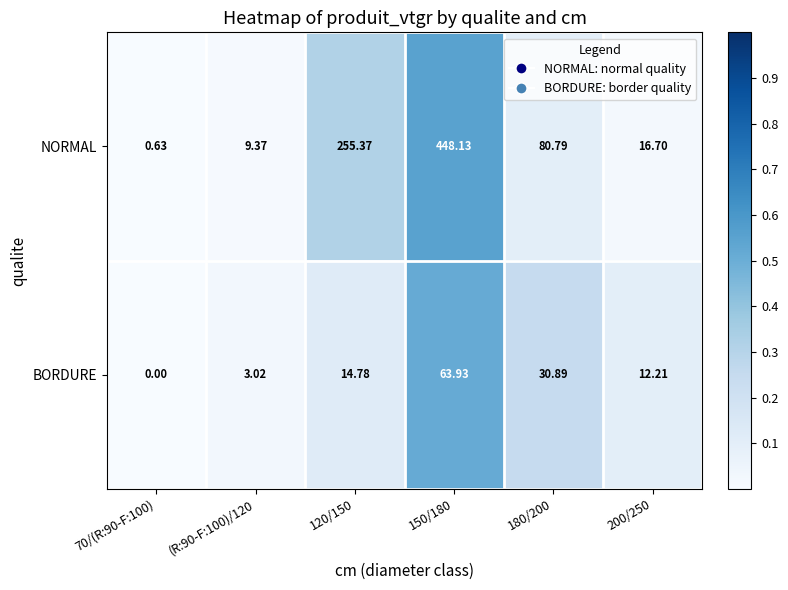

Which series has the largest range (max minus min)?

NORMAL